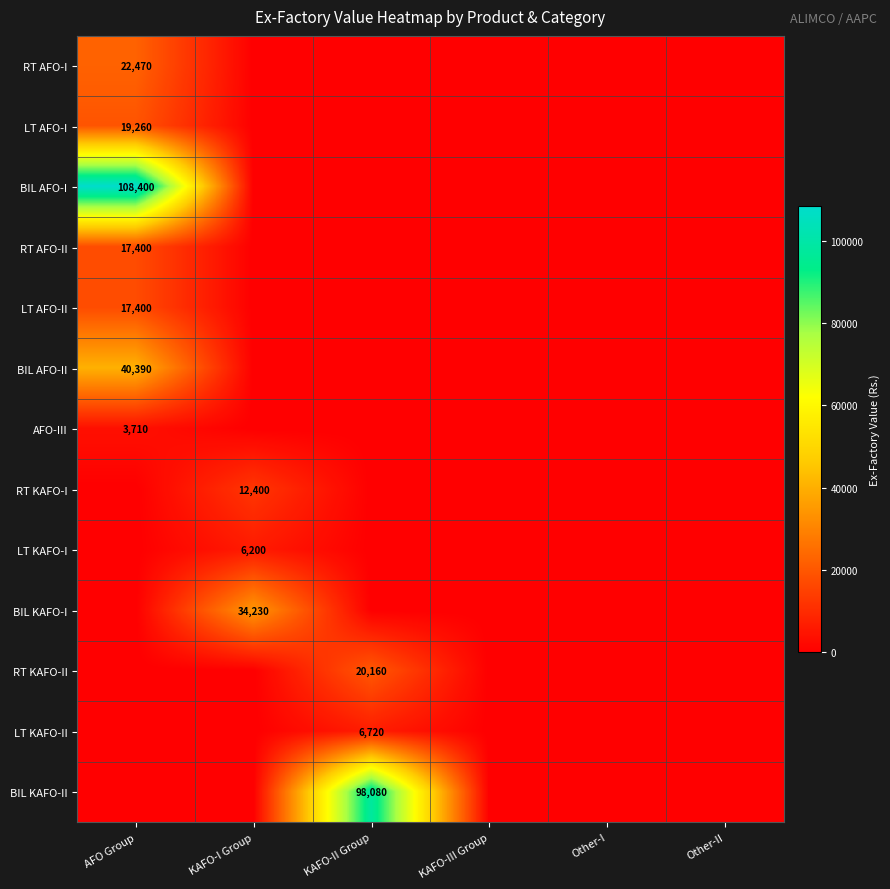

At how many categories does at least one series exceed 46982?

2